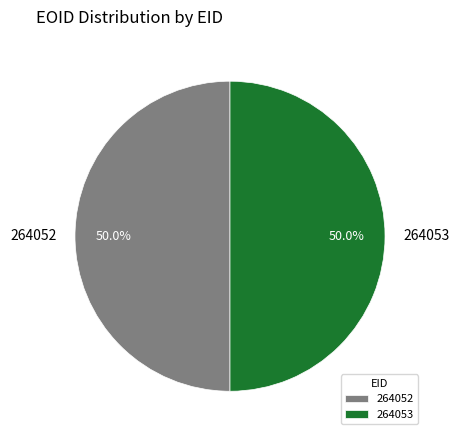

Is it true that 264052 is 50% of the pie?

True